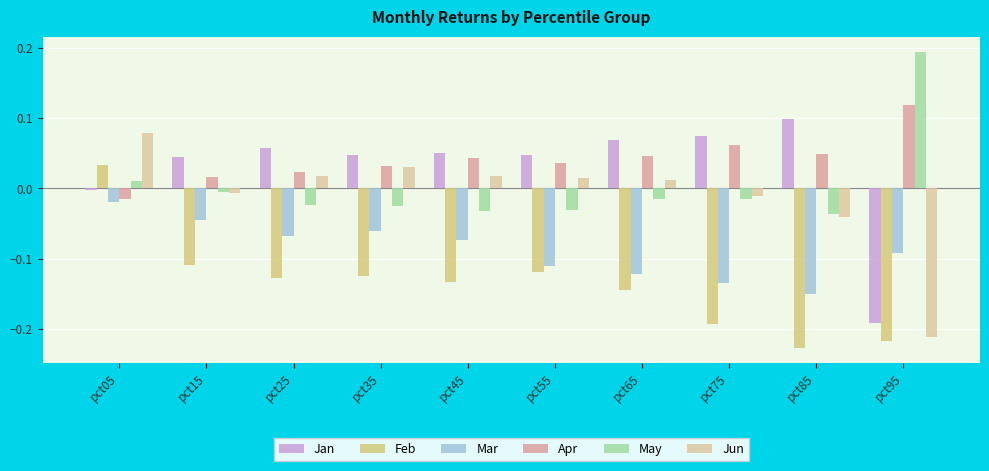

Rank the categories by Jun value from highest to lowest.

pct05, pct35, pct45, pct25, pct55, pct65, pct15, pct75, pct85, pct95